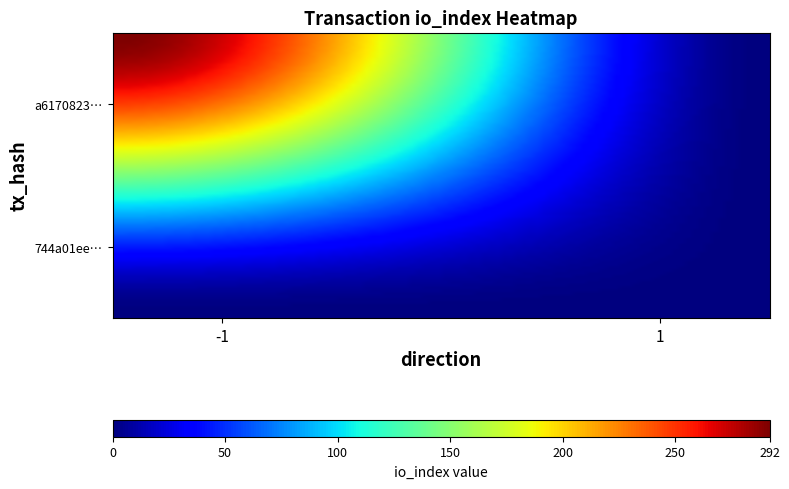

Which series has the largest range (max minus min)?

a6170823b234f3ce436a93c432facdc6378ca95